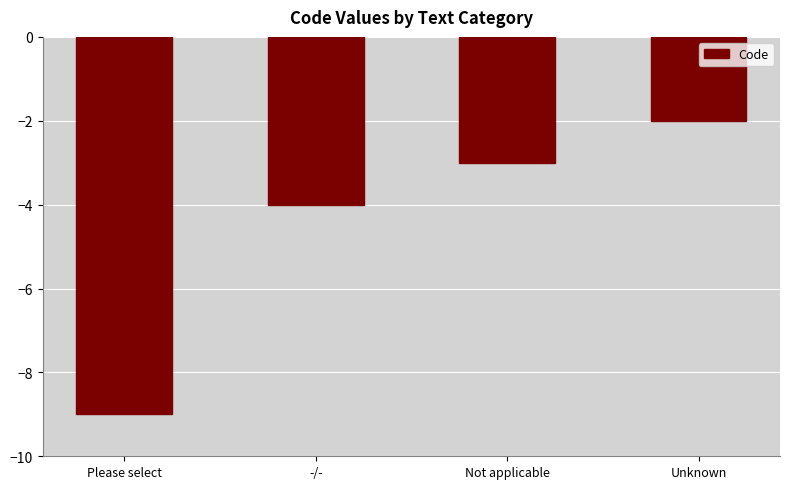

What position from the left is Unknown?

4